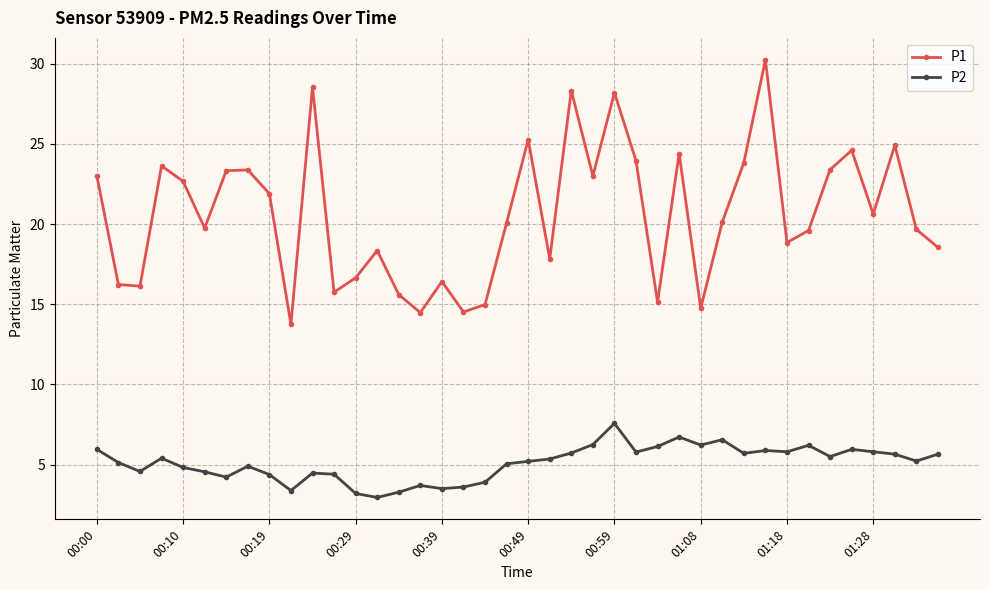

What is the value of the P2 point at the 29th from the left?

6.2